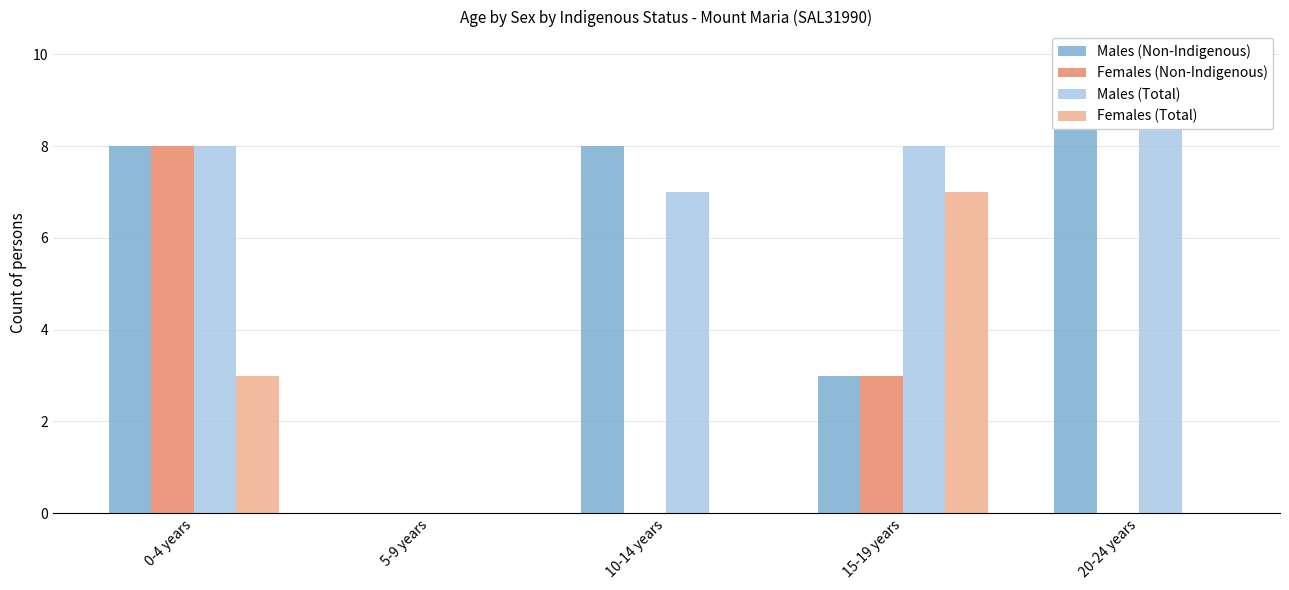

Rank the categories by Females (Non-Indigenous) value from highest to lowest.

0-4 years, 15-19 years, 5-9 years, 10-14 years, 20-24 years